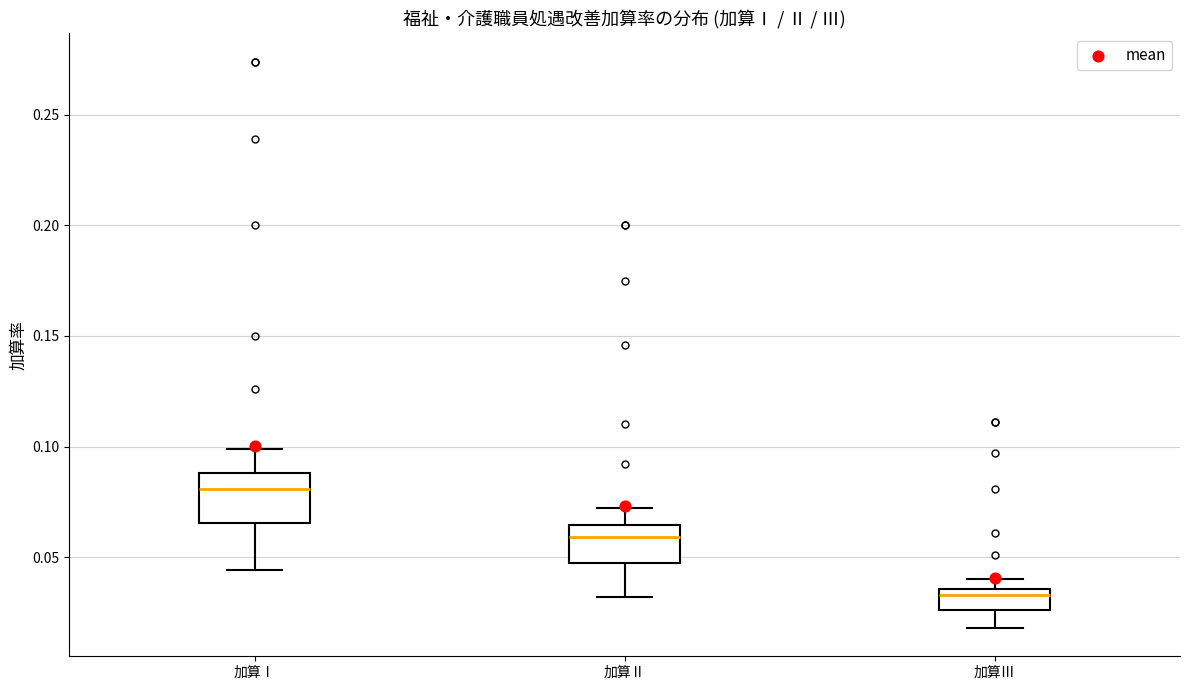

Reading left to right, transcribe this box plot: for each box, give where its median line is, the range the box spans, and where its two whiskers end, as read against the y-axis. The values are not printed on the chart, so give them approximately, as read against the axis.

加算Ⅰ: median 0.080, box 0.065 to 0.090, whiskers 0.045 to 0.100
加算Ⅱ: median 0.060, box 0.050 to 0.065, whiskers 0.030 to 0.070
加算Ⅲ: median 0.035 (just below the box's upper edge), box 0.025 to 0.035, whiskers 0.020 to 0.040